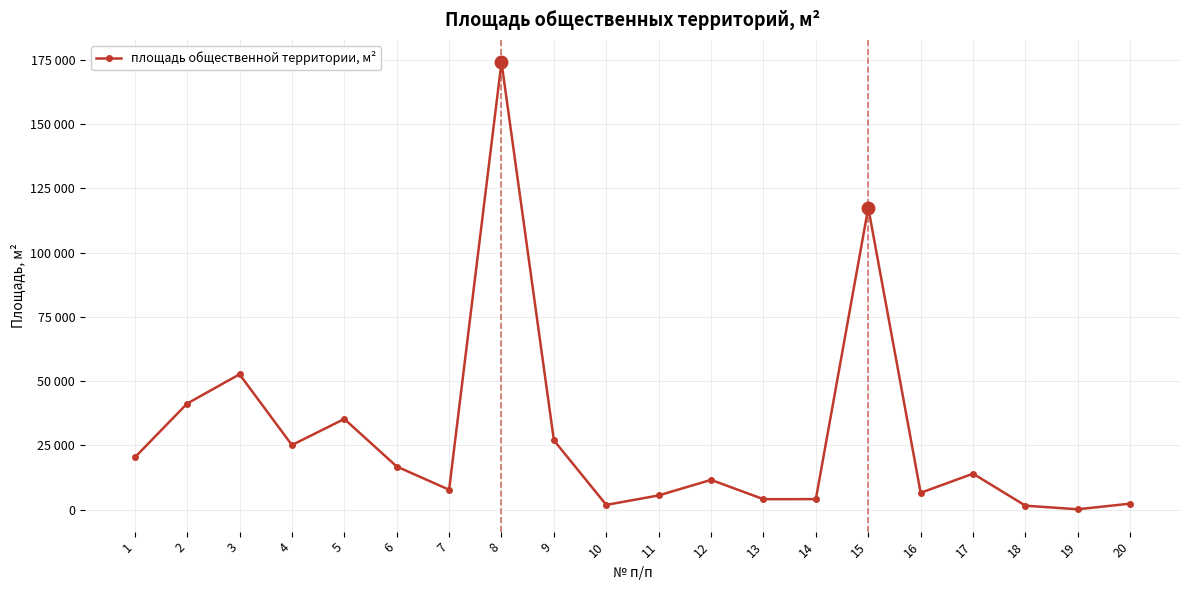

Does the chart have visible grid lines?

Yes